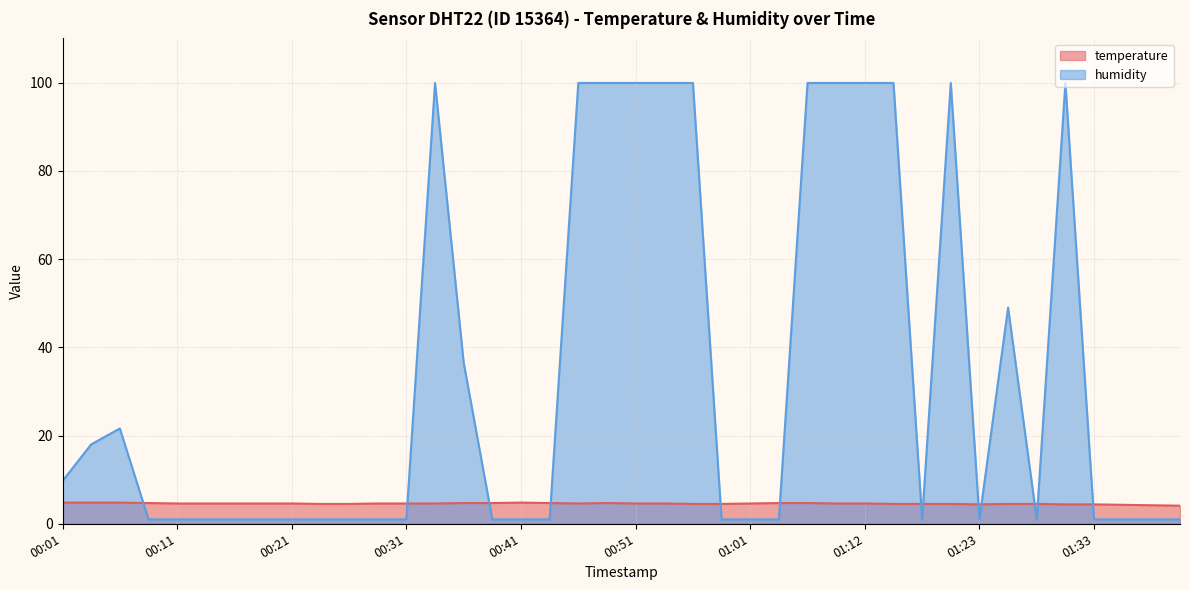

Reading left to right, list all the values displayed in this chart.

temperature: 00:01=4.8	00:04=4.8	00:06=4.8	00:09=4.7	00:11=4.6	00:14=4.6	00:16=4.6	00:19=4.6	00:21=4.6	00:24=4.5	00:26=4.5	00:29=4.6	00:31=4.6	00:34=4.6	00:36=4.7	00:39=4.7	00:41=4.8	00:44=4.7	00:46=4.6	00:49=4.7	00:51=4.6	00:54=4.6	00:56=4.5	00:59=4.5	01:01=4.6	01:04=4.7	01:06=4.7	01:09=4.6	01:12=4.6	01:14=4.5	01:17=4.5	01:20=4.5	01:23=4.4	01:26=4.5	01:28=4.5	01:31=4.4	01:33=4.4	01:36=4.3	01:38=4.2	01:41=4.1
humidity: 00:01=9.7	00:04=18.0	00:06=21.6	00:09=1.0	00:11=1.0	00:14=1.0	00:16=1.0	00:19=1.0	00:21=1.0	00:24=1.0	00:26=1.0	00:29=1.0	00:31=1.0	00:34=99.9	00:36=36.5	00:39=1.0	00:41=1.0	00:44=1.0	00:46=99.9	00:49=99.9	00:51=99.9	00:54=99.9	00:56=99.9	00:59=1.0	01:01=1.0	01:04=1.0	01:06=99.9	01:09=99.9	01:12=99.9	01:14=99.9	01:17=1.0	01:20=99.9	01:23=1.0	01:26=49.0	01:28=1.0	01:31=99.9	01:33=1.0	01:36=1.0	01:38=1.0	01:41=1.0